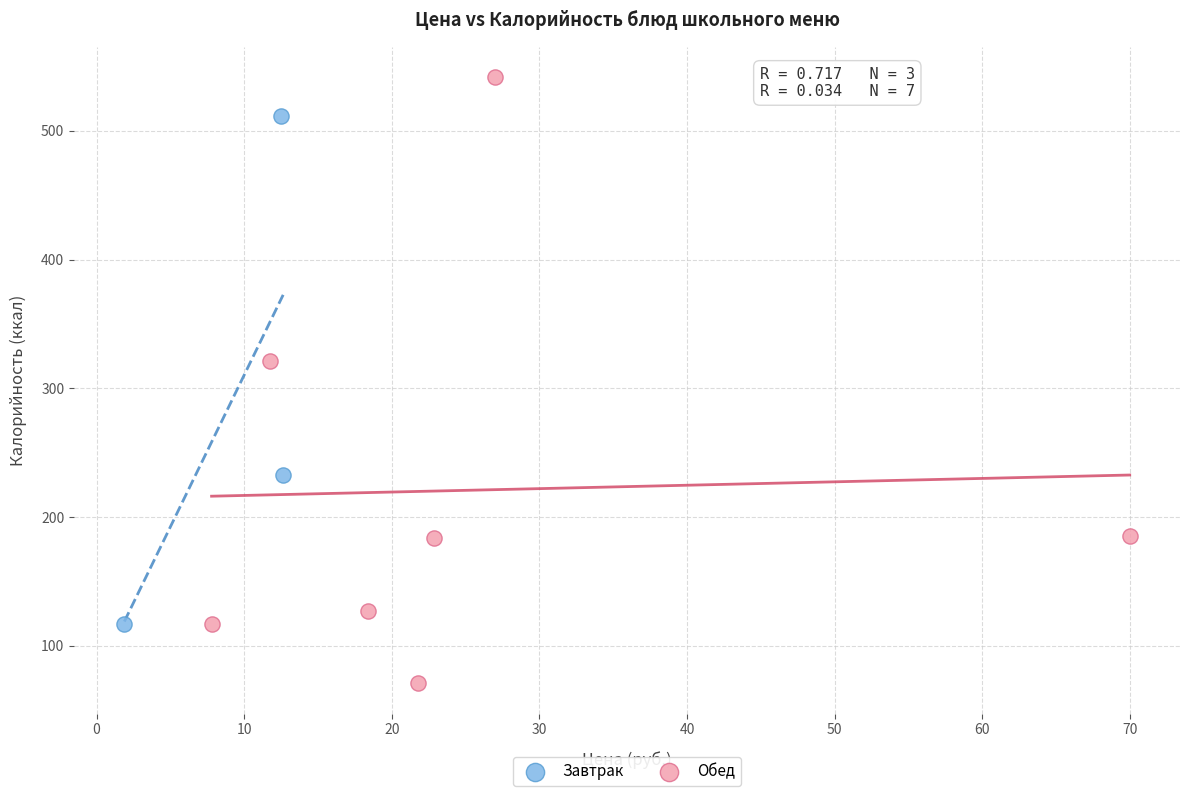

Which series contains the highest Y value?

Обед